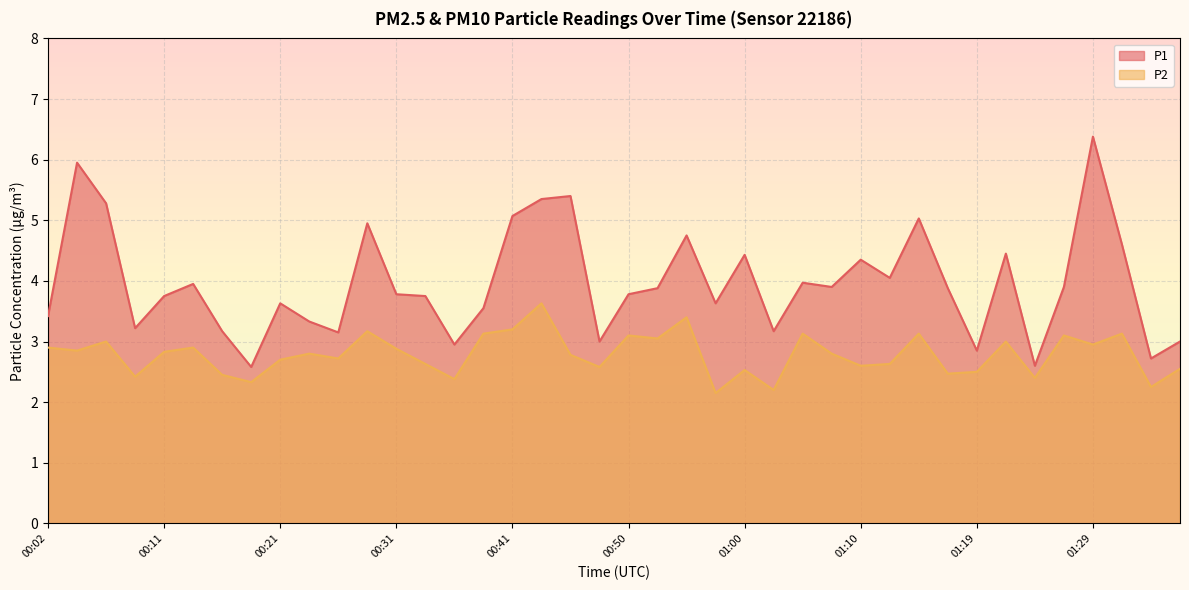

The P1 series shows 0.9 at 00:31. True or false?

False